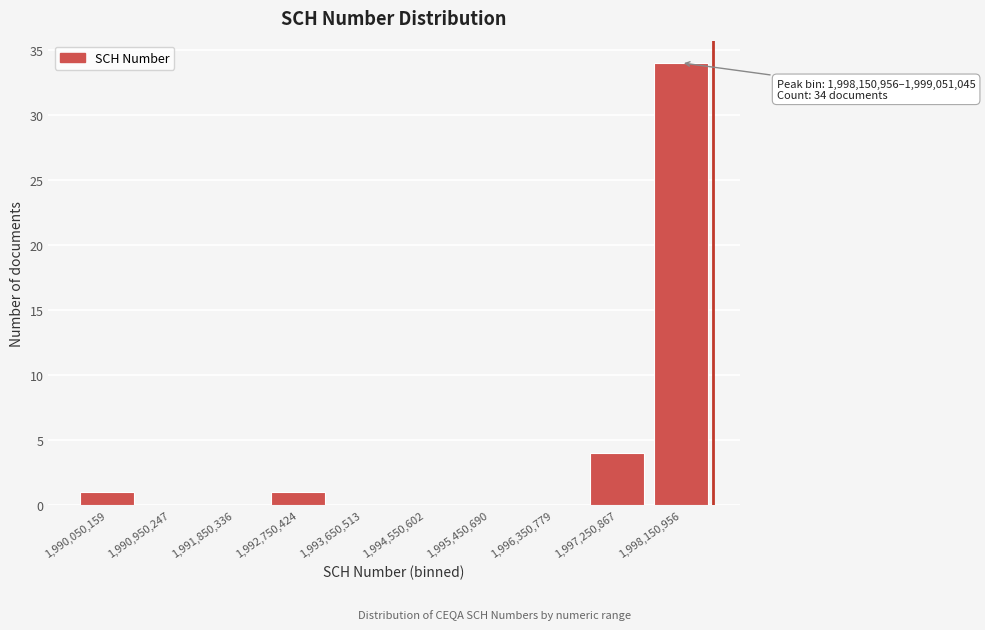

Reading left to right, extract all data points from this chart.

1,990,050,159=1	1,990,950,247=0	1,991,850,336=0	1,992,750,424=1	1,993,650,513=0	1,994,550,602=0	1,995,450,690=0	1,996,350,779=0	1,997,250,867=4	1,998,150,956=34